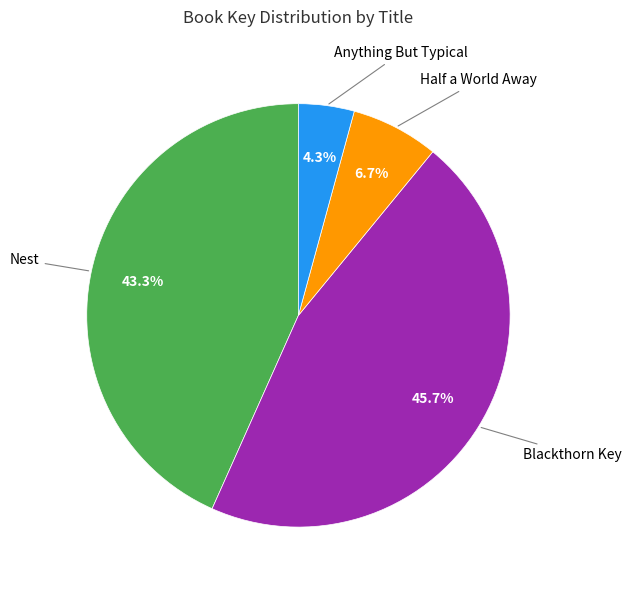

Is there a majority slice in this chart?

No